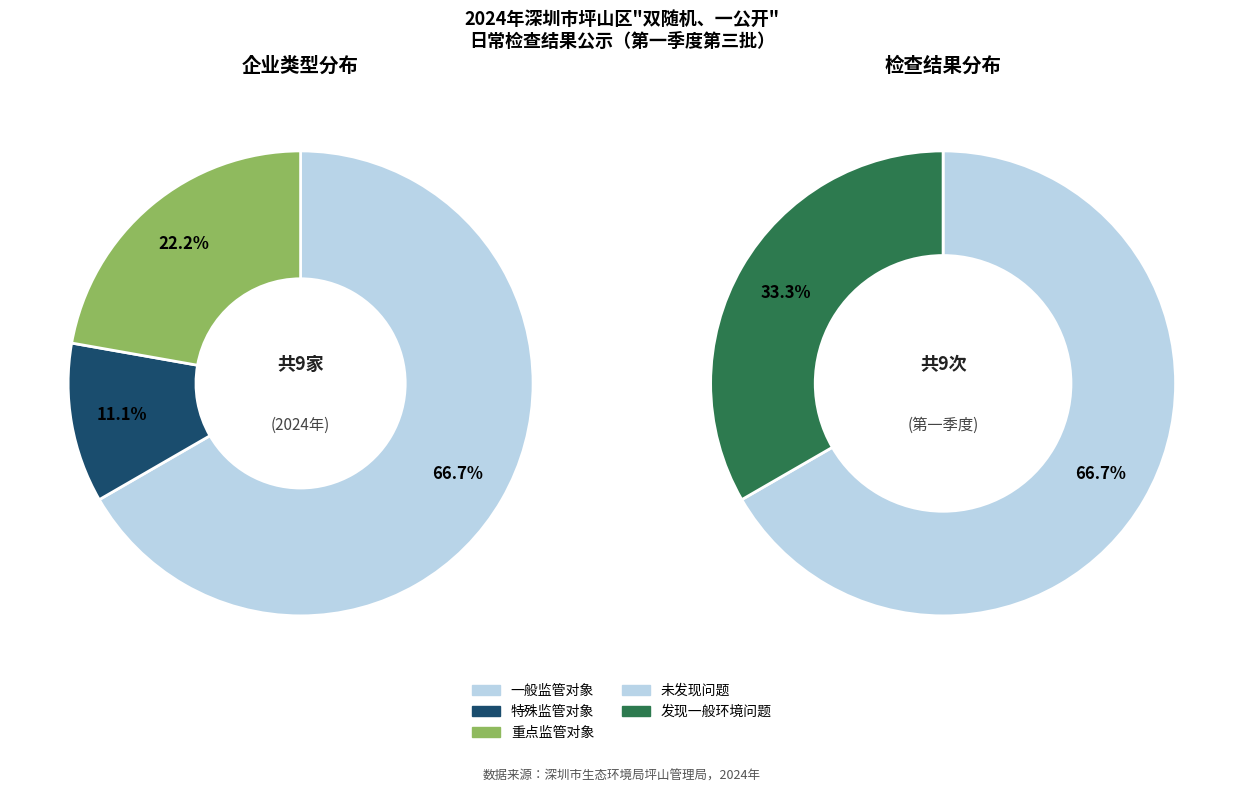

How many slices are in this pie chart?

2